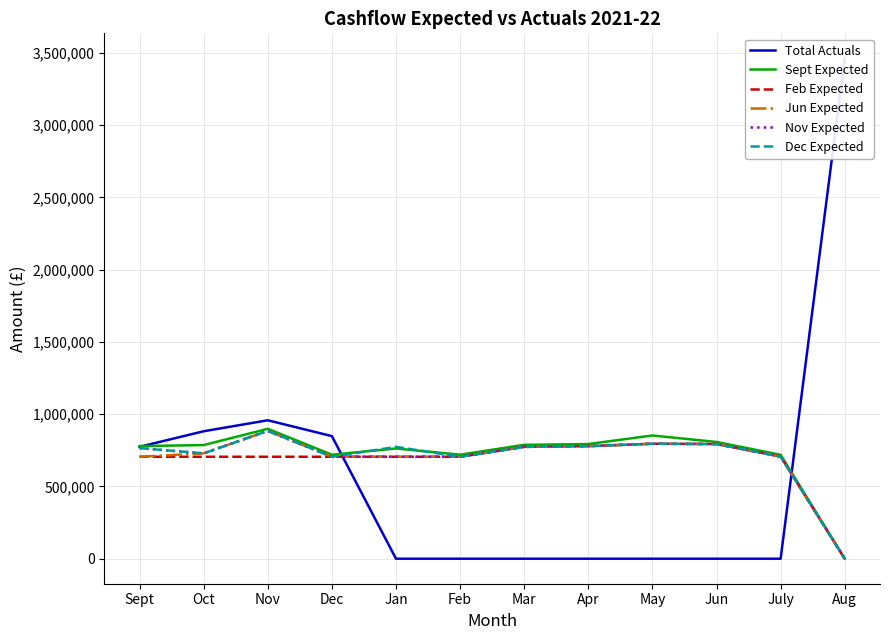

What is the highest value of the Dec Expected series?

884376